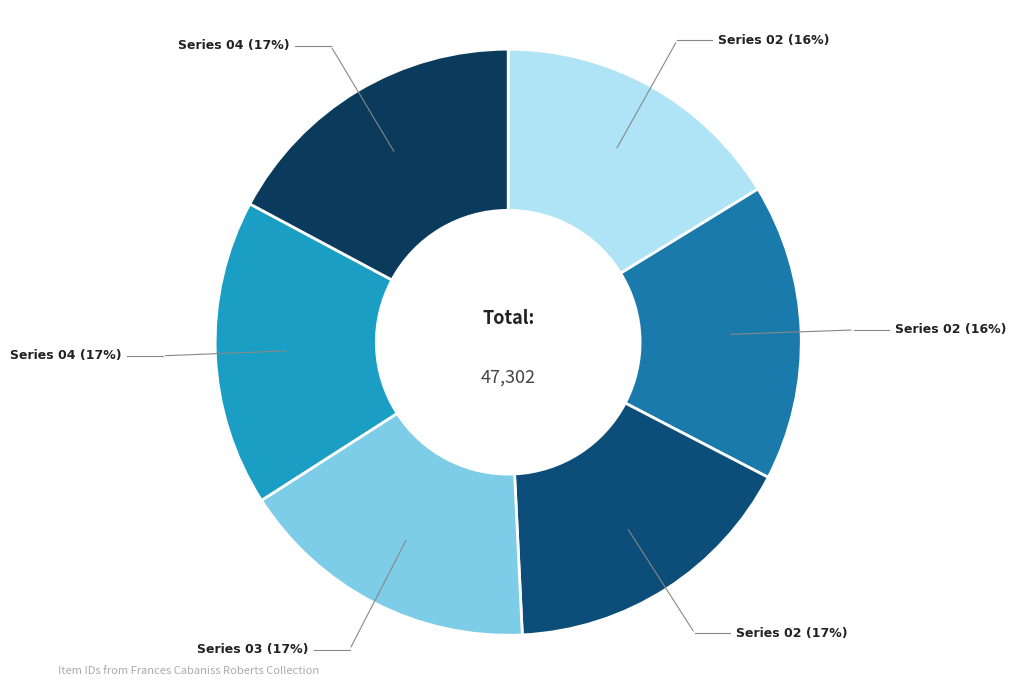

Is there a majority slice in this chart?

No